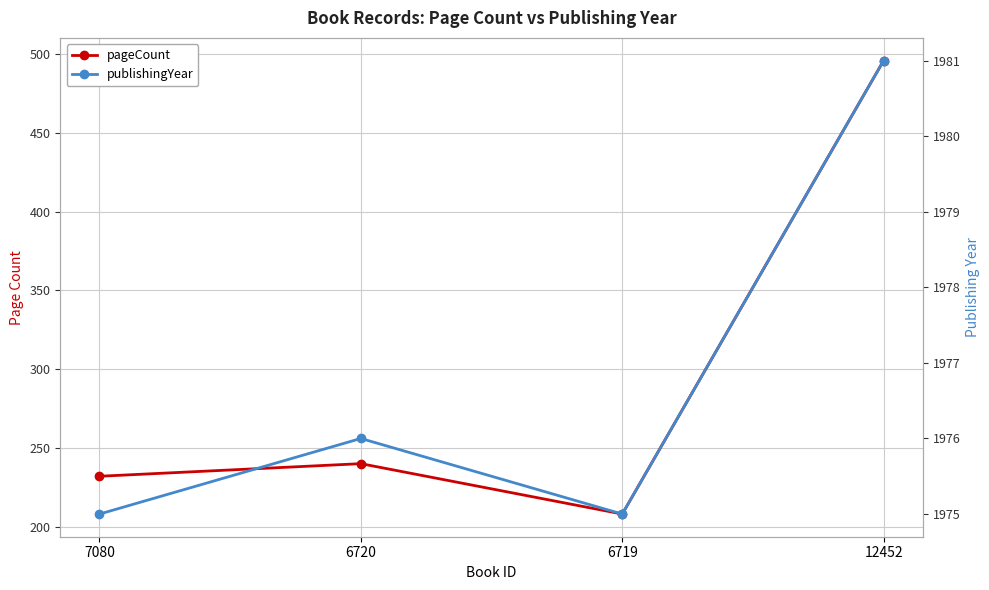

What is the lowest value of the publishingYear series?

1975